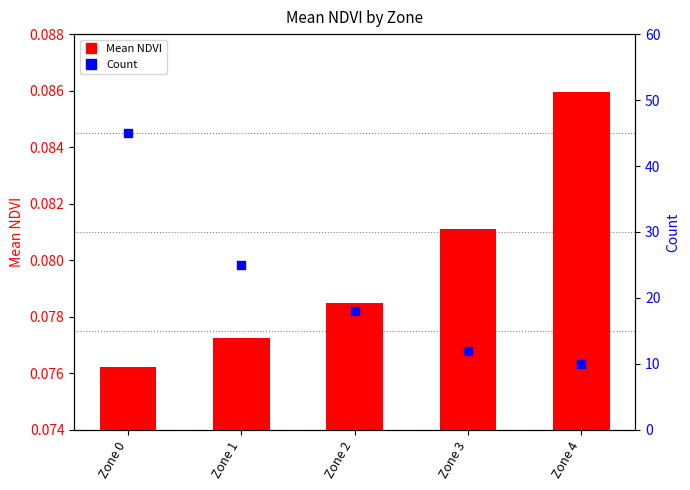

What is the total value across all series at Zone 2?

18.1